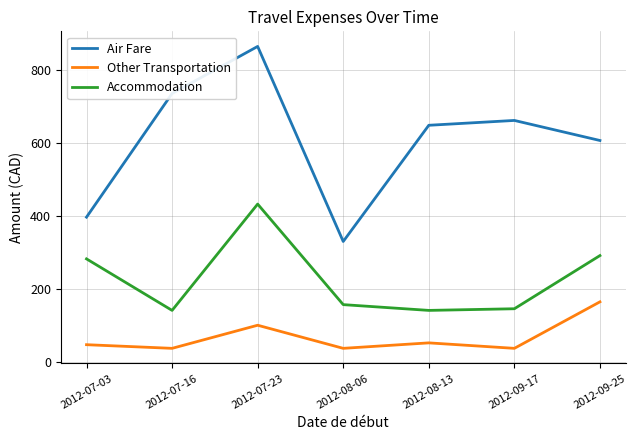

Where is the first local maximum for Air Fare?

2012-07-23